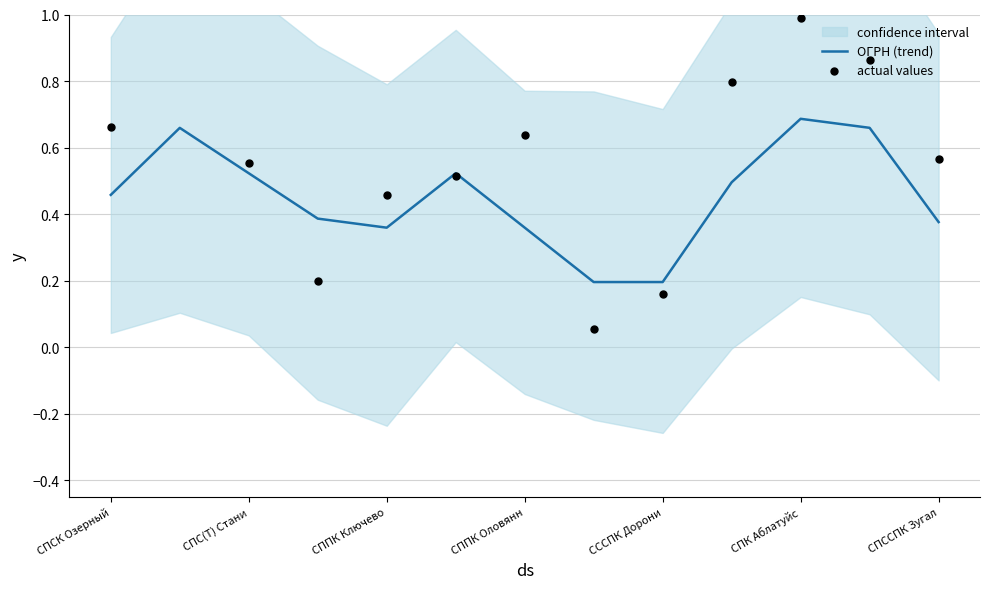

Which series has the largest Y range (max minus min)?

actual values